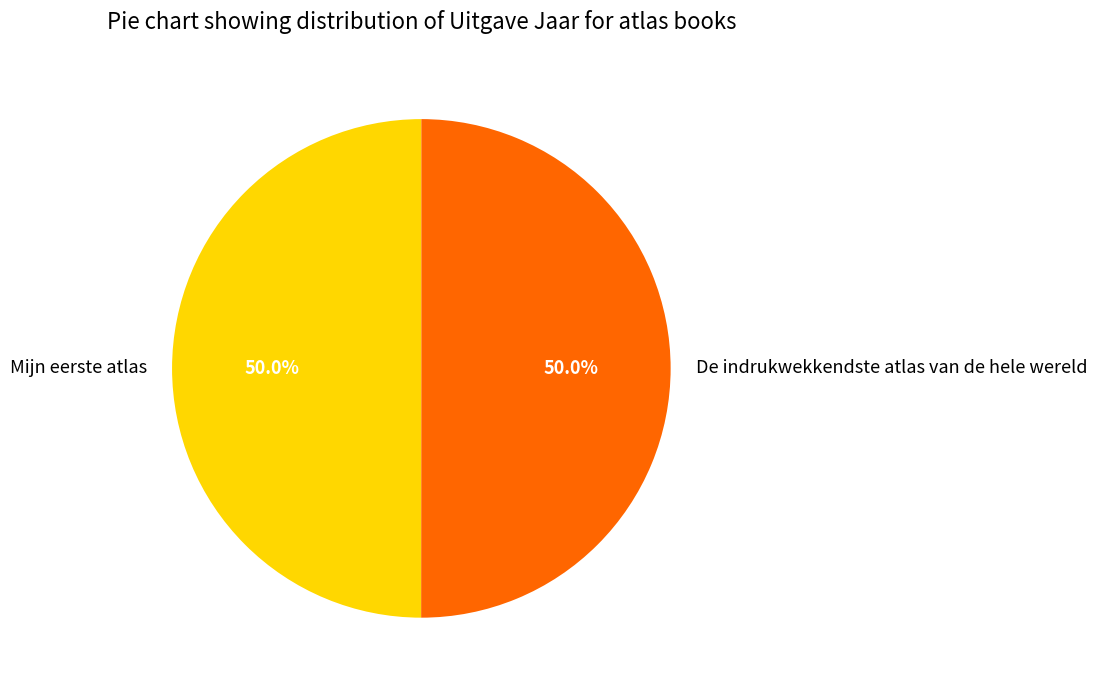

To the nearest percent, what portion does De indrukwekkendste atlas van de hele wereld represent?

50%